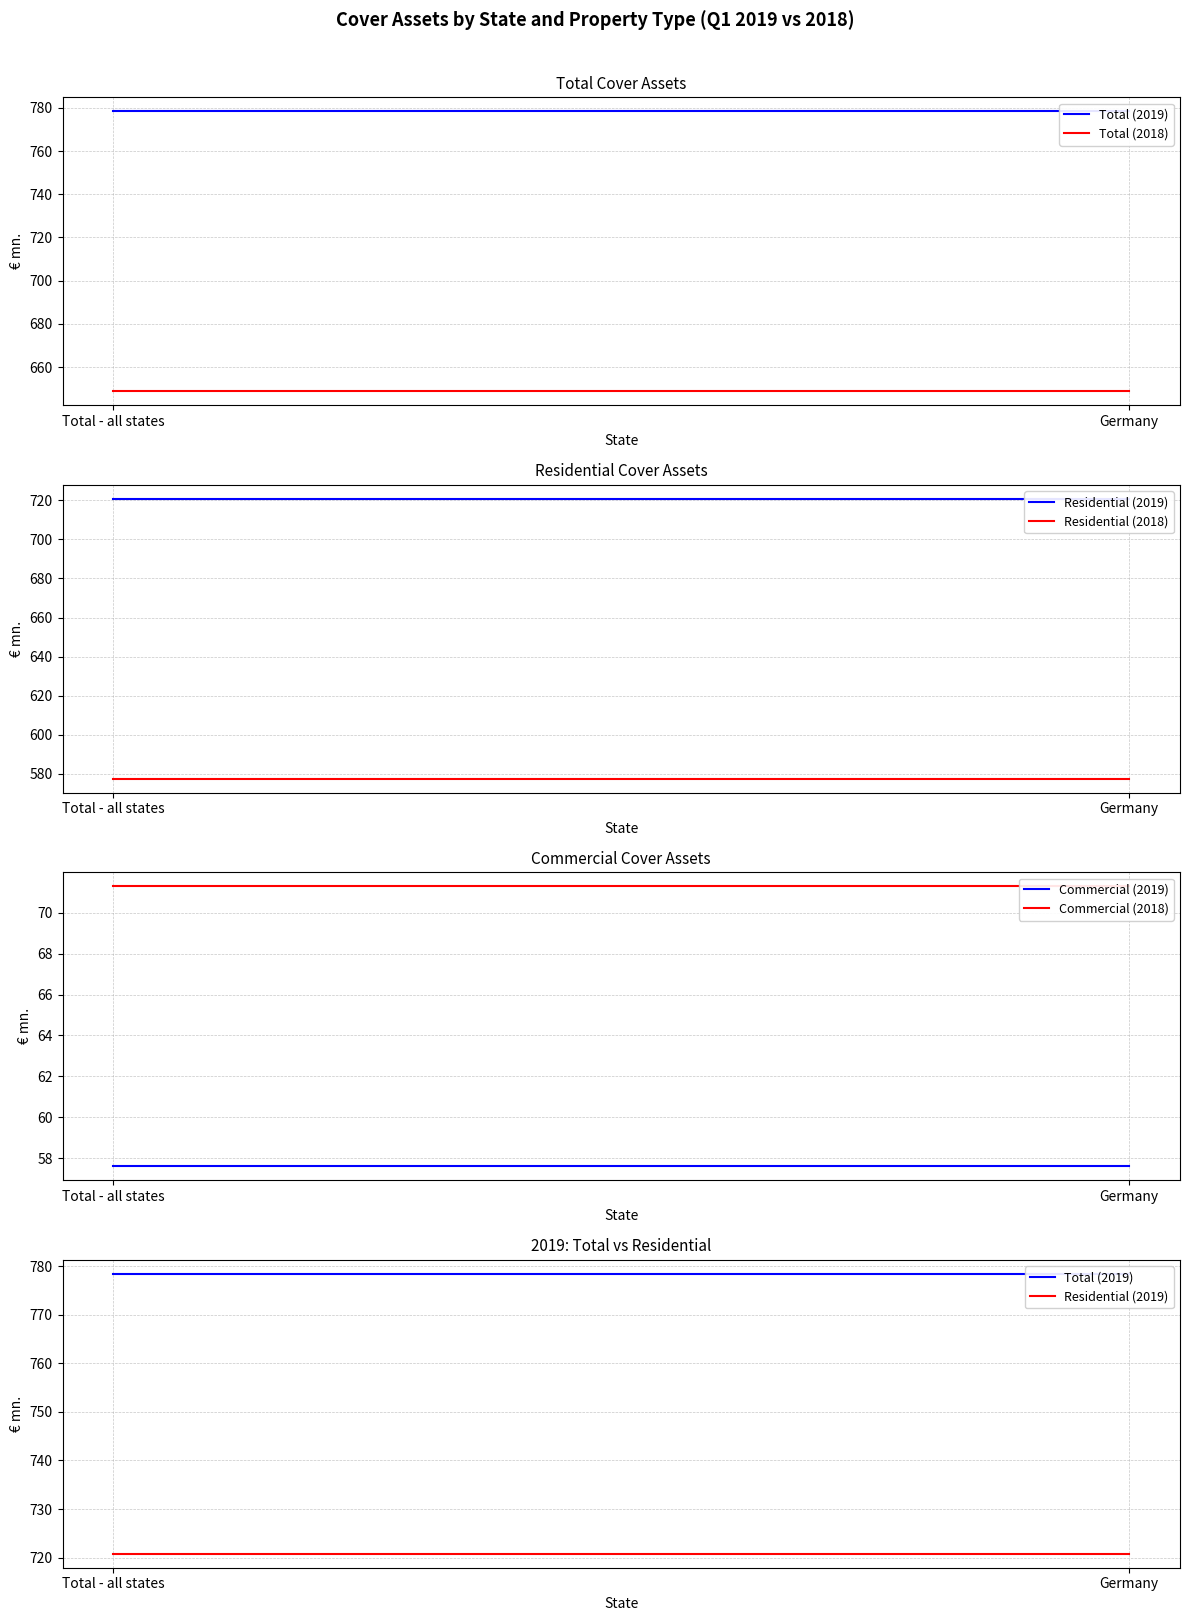

Reading left to right, extract all data points from this chart.

Total (2019): 778.4	778.4
Total (2018): 648.8	648.8
Residential (2019): 720.8	720.8
Residential (2018): 577.5	577.5
Commercial (2019): 57.6	57.6
Commercial (2018): 71.3	71.3